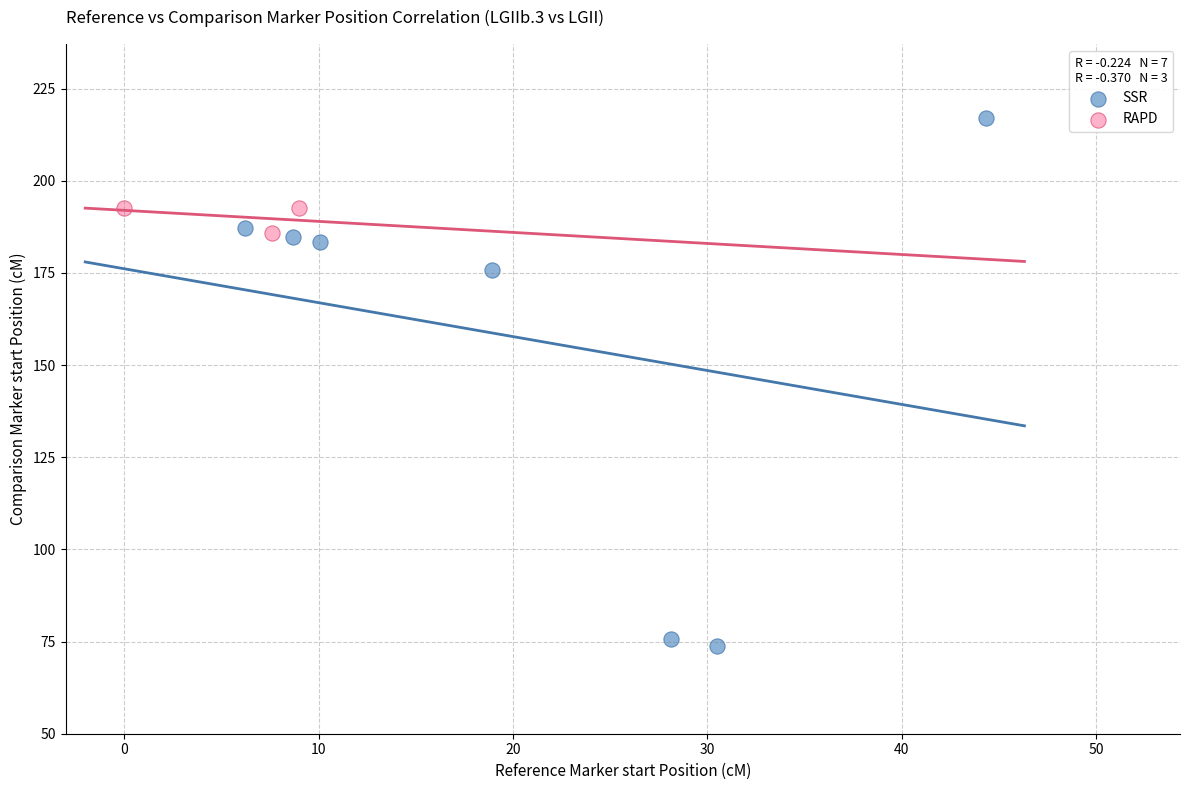

What are all the series names shown in the legend?

SSR, RAPD